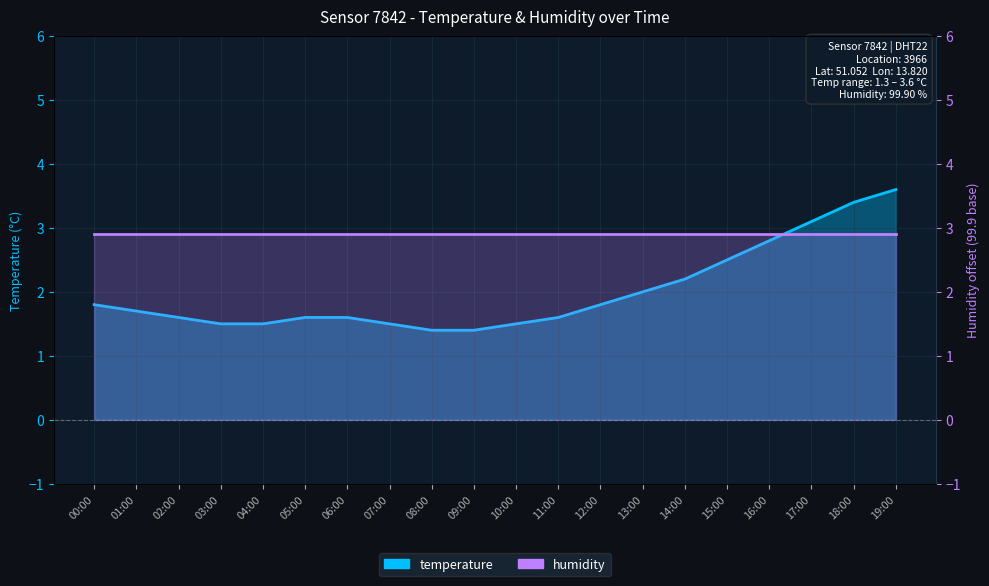

What is the label of the 12th point from the right?

08:00